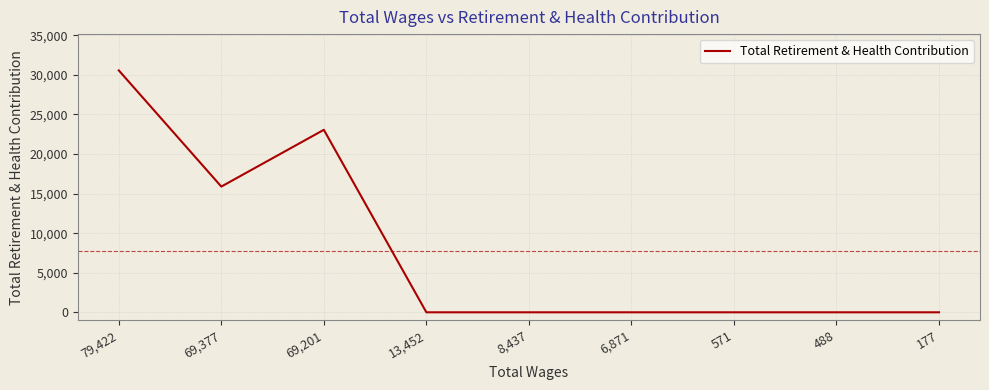

True or false: there are more than 0 points higher than both neighbors.

True